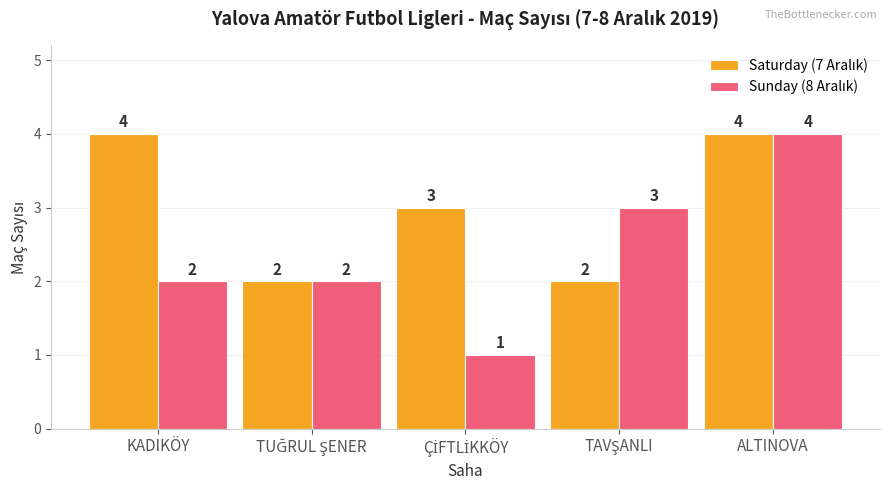

How many series are shown in this chart?

2